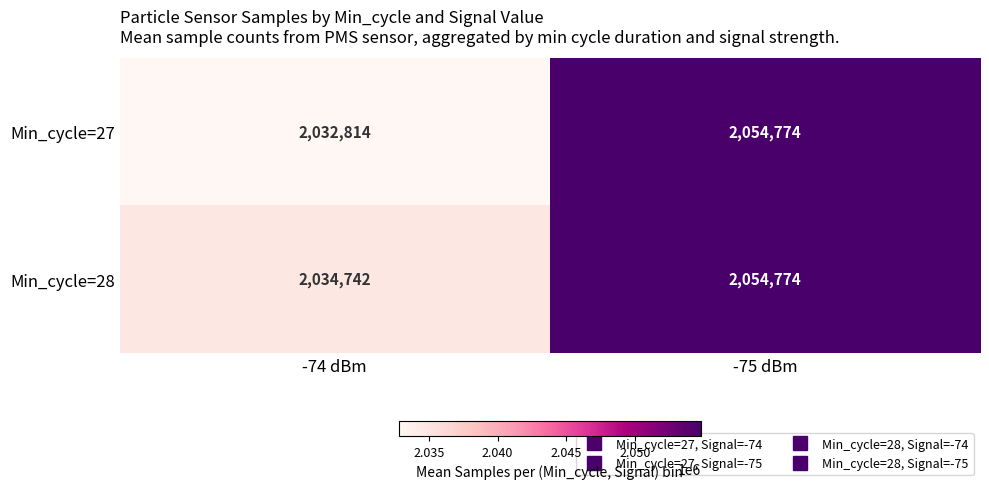

Where is Min_cycle=28 nearest to the value 2044758?

-74 dBm